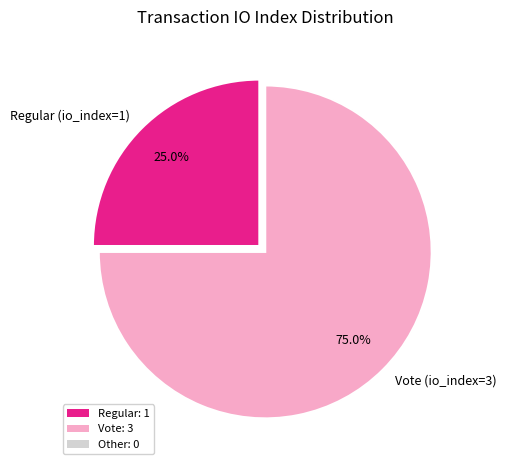

What is the largest slice in the pie chart?

Vote (io_index=3)